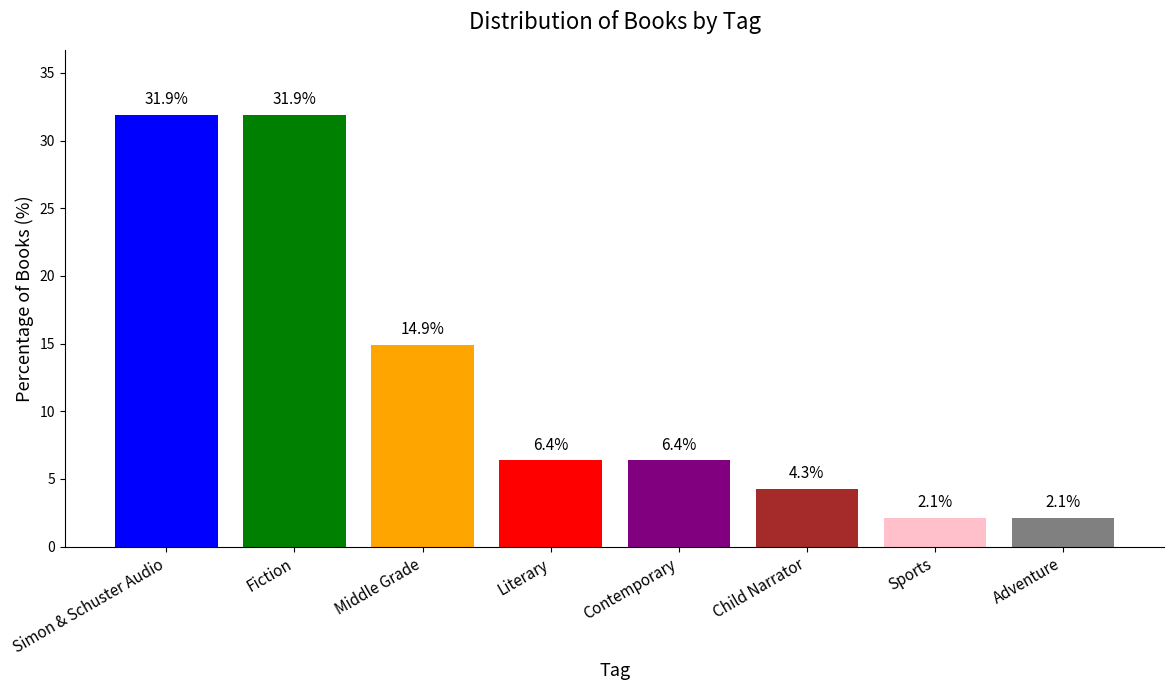

How many values are below 6?

3